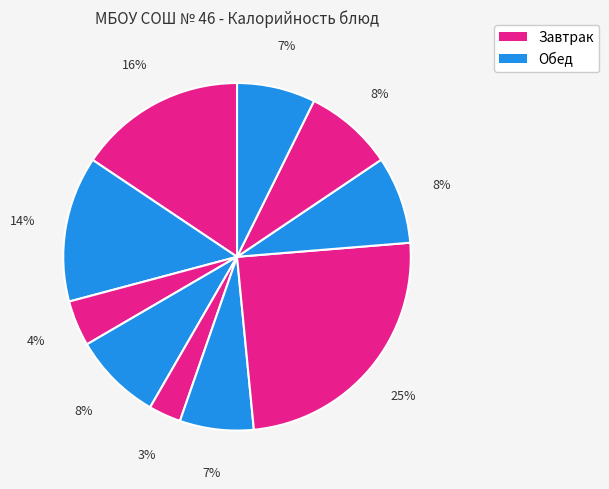

How many slices are in this pie chart?

10